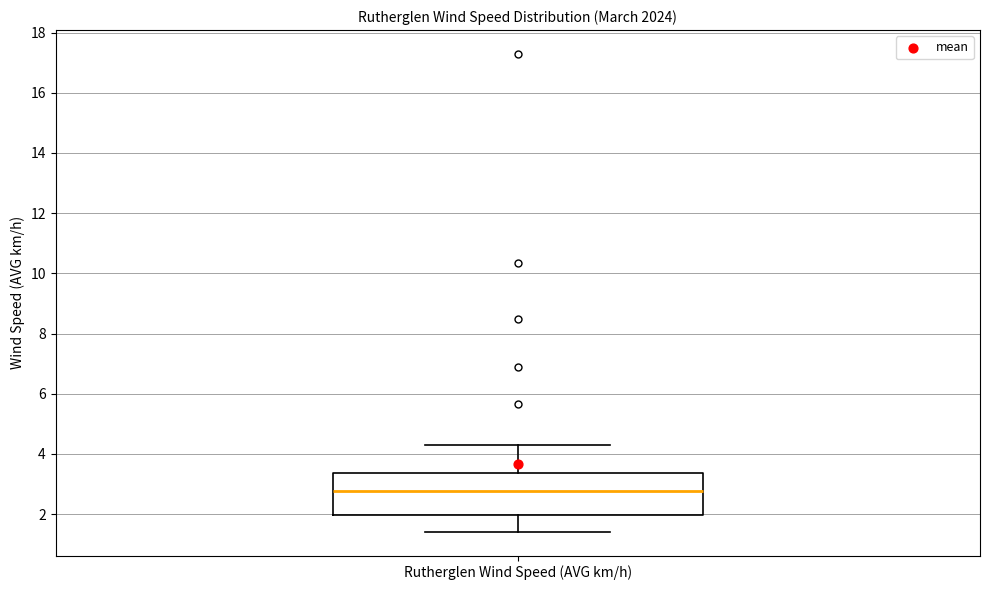

Where is the lower edge of the box for Rutherglen Wind Speed (AVG km/h) on the y-axis? The values are not printed on the chart, so give them approximately, as read against the axis.

2.0